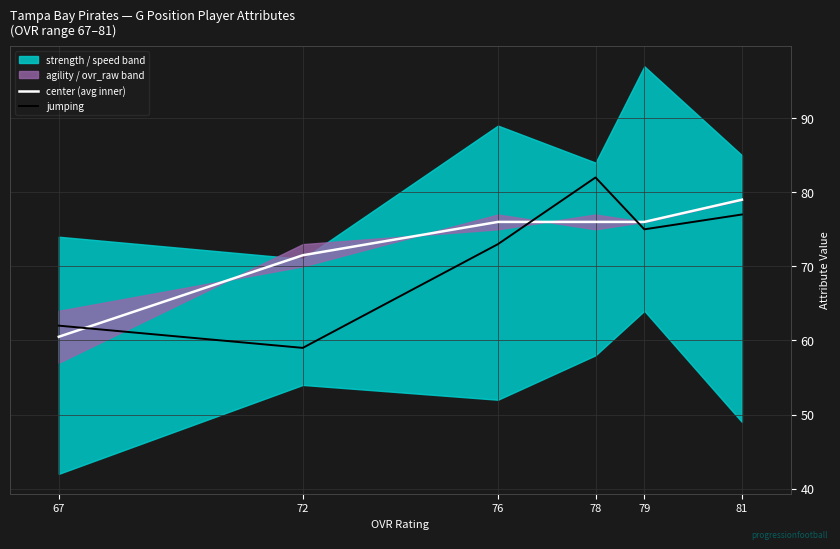

What is the minimum value for center (avg inner)?

60.5